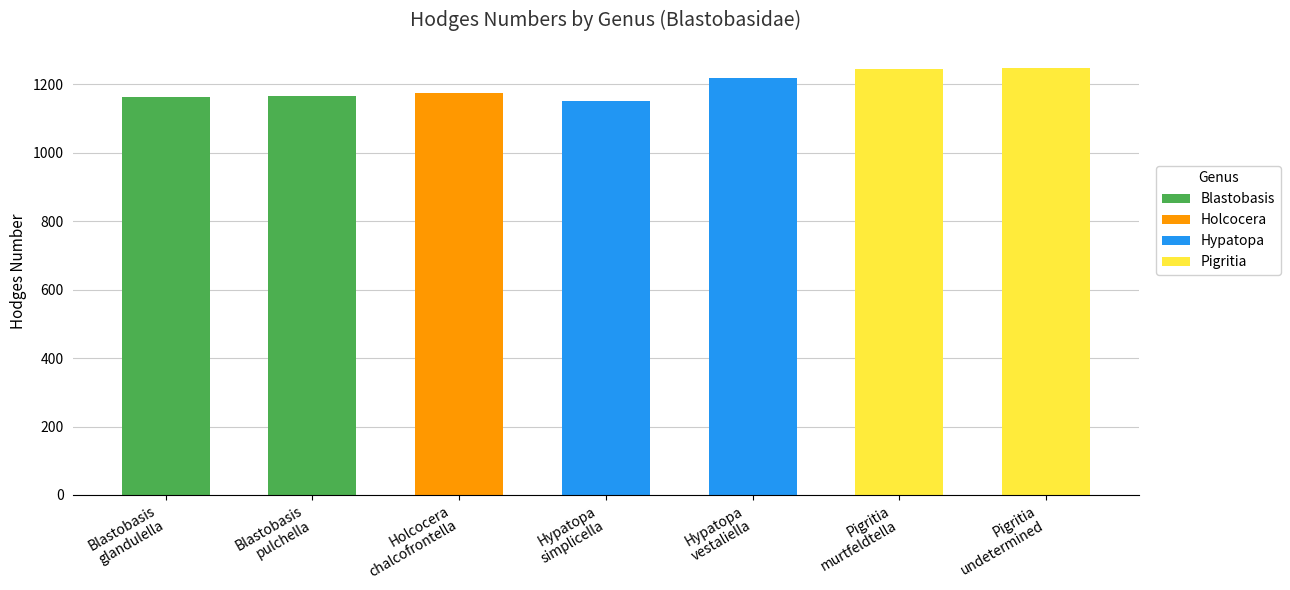

What is the average value of the Pigritia series?

356.1